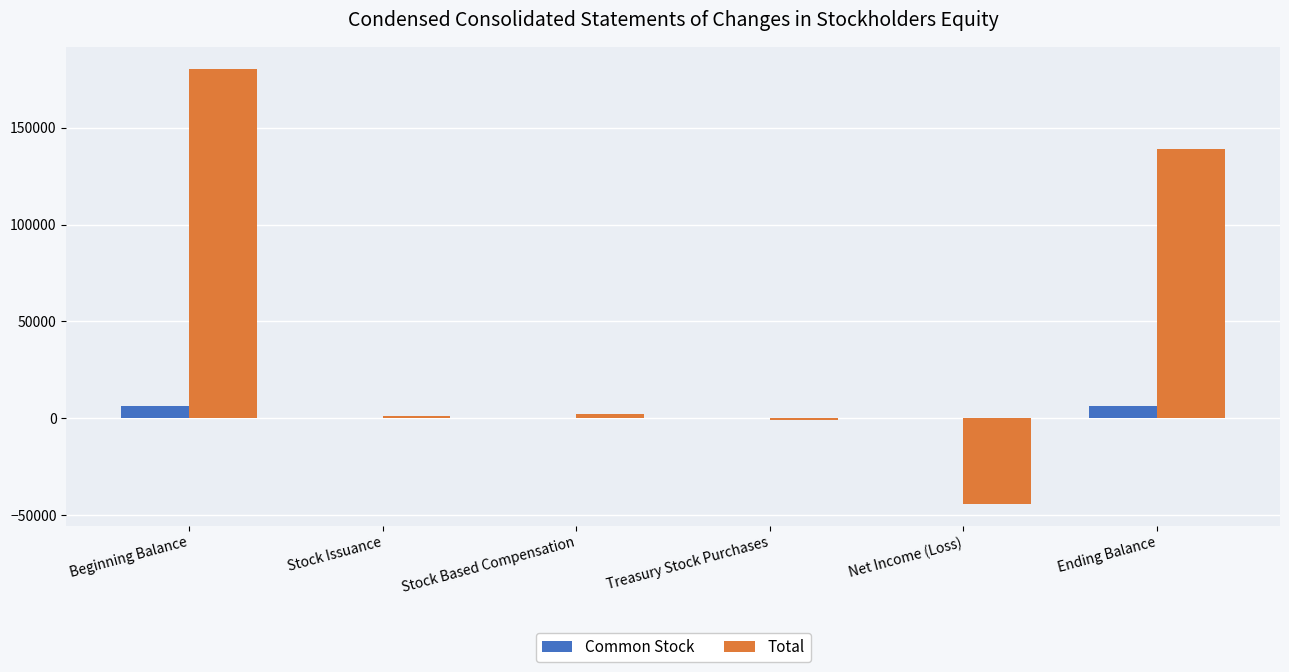

Is it true that Common Stock equals 31 at Stock Issuance?

True